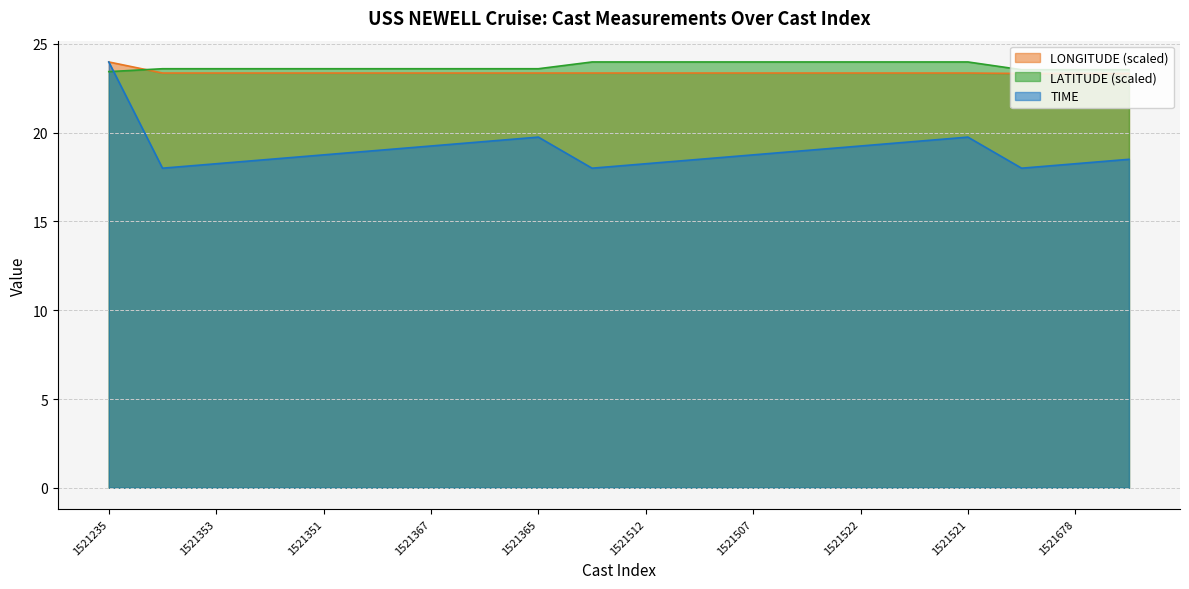

What is the label of the 13th point from the right?

1521366